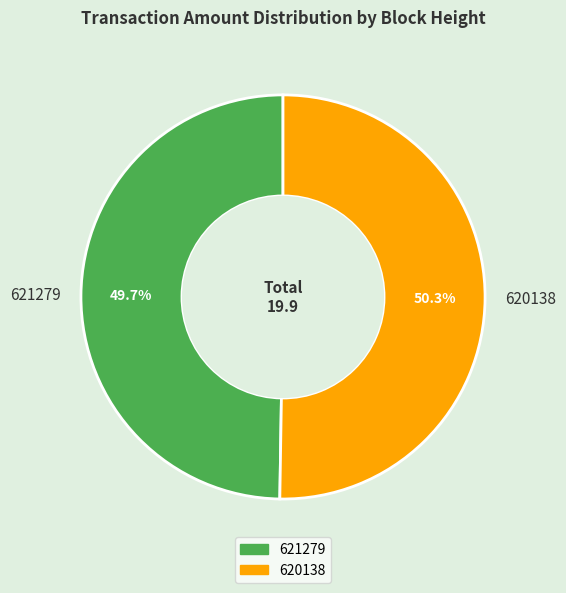

Which slice is the largest?

620138